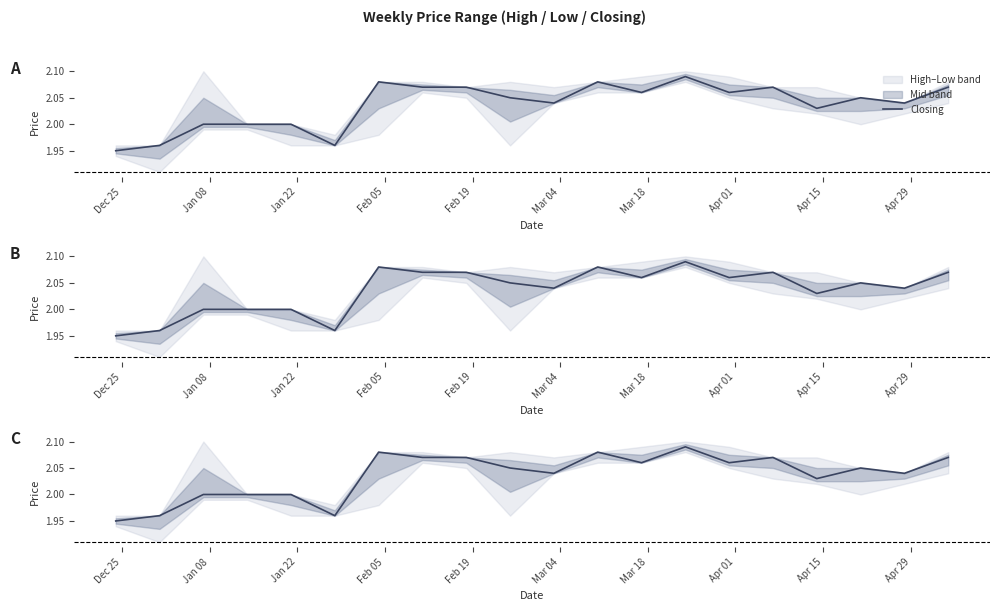

Which category has the lowest value across all series?

Dec 25